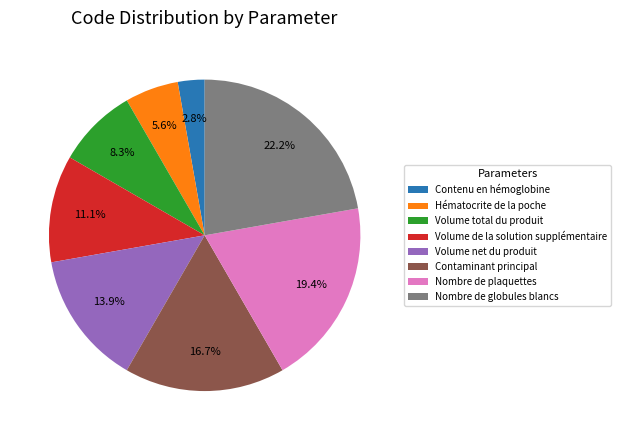

Which slice is the largest?

Nombre de globules blancs